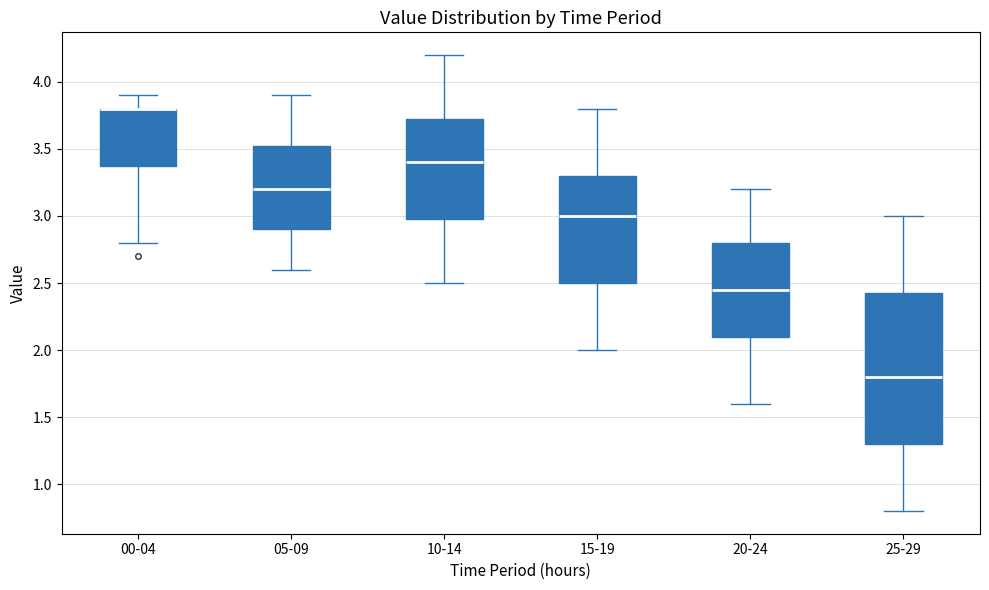

Reading left to right, read every box against the y-axis: the position of its median line, the range the box covers, and the ends of its whiskers. The values are not printed on the chart, so give them approximately, as read against the axis.

00-04: median 3.80 (drawn on the box's upper edge), box 3.40 to 3.80, whiskers 2.80 to 3.90
05-09: median 3.20, box 2.90 to 3.55, whiskers 2.60 to 3.90
10-14: median 3.40, box 3.00 to 3.75, whiskers 2.50 to 4.20
15-19: median 3.00, box 2.50 to 3.30, whiskers 2.00 to 3.80
20-24: median 2.45, box 2.10 to 2.80, whiskers 1.60 to 3.20
25-29: median 1.80, box 1.30 to 2.45, whiskers 0.80 to 3.00